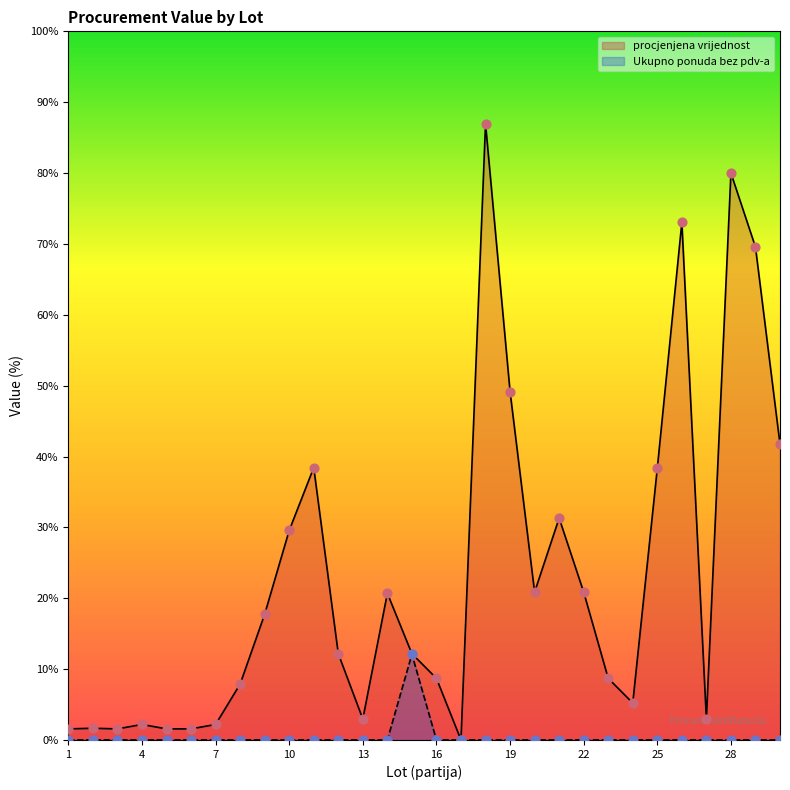

Which series contains the lowest Y value?

Ukupno ponuda bez pdv-a